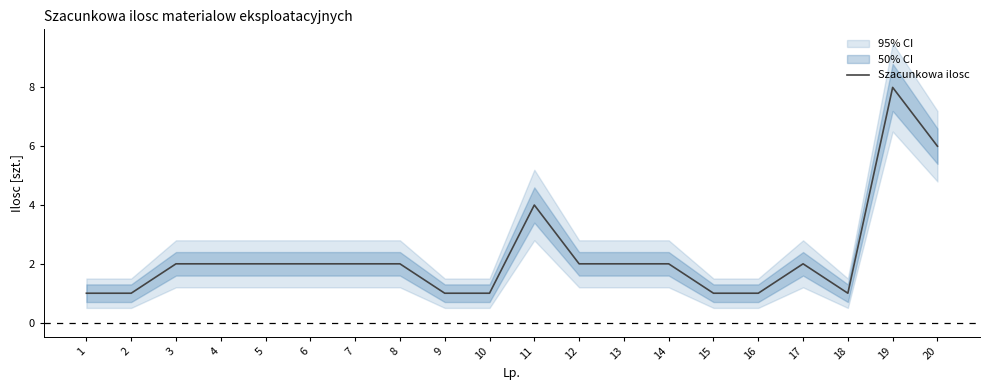

The value at 3 is 2. True or false?

True